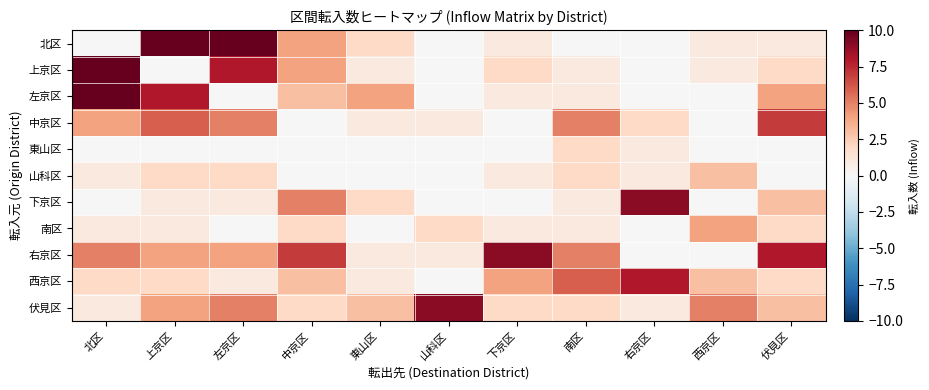

Reading right to left, what are all the values shown in this chart?

北区: 伏見区=1	西京区=1	右京区=0	南区=0	下京区=1	山科区=0	東山区=2	中京区=4	左京区=10	上京区=12	北区=0
上京区: 伏見区=2	西京区=1	右京区=0	南区=1	下京区=2	山科区=0	東山区=1	中京区=4	左京区=8	上京区=0	北区=12
左京区: 伏見区=4	西京区=0	右京区=0	南区=1	下京区=1	山科区=0	東山区=4	中京区=3	左京区=0	上京区=8	北区=10
中京区: 伏見区=7	西京区=0	右京区=2	南区=5	下京区=0	山科区=1	東山区=1	中京区=0	左京区=5	上京区=6	北区=4
東山区: 伏見区=0	西京区=0	右京区=1	南区=2	下京区=0	山科区=0	東山区=0	中京区=0	左京区=0	上京区=0	北区=0
山科区: 伏見区=0	西京区=3	右京区=1	南区=2	下京区=1	山科区=0	東山区=0	中京区=0	左京区=2	上京区=2	北区=1
下京区: 伏見区=3	西京区=0	右京区=9	南区=1	下京区=0	山科区=0	東山区=2	中京区=5	左京区=1	上京区=1	北区=0
南区: 伏見区=2	西京区=4	右京区=0	南区=1	下京区=1	山科区=2	東山区=0	中京区=2	左京区=0	上京区=1	北区=1
右京区: 伏見区=8	西京区=0	右京区=0	南区=5	下京区=9	山科区=1	東山区=1	中京区=7	左京区=4	上京区=4	北区=5
西京区: 伏見区=2	西京区=3	右京区=8	南区=6	下京区=4	山科区=0	東山区=1	中京区=3	左京区=1	上京区=2	北区=2
伏見区: 伏見区=3	西京区=5	右京区=1	南区=2	下京区=2	山科区=9	東山区=3	中京区=2	左京区=5	上京区=4	北区=1